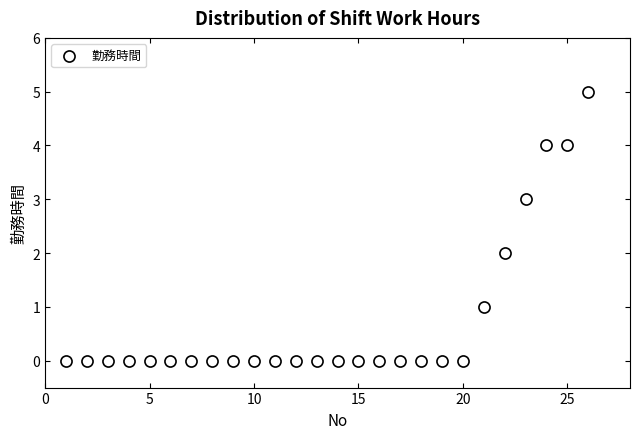

What is the range of X values (max minus min)?

25